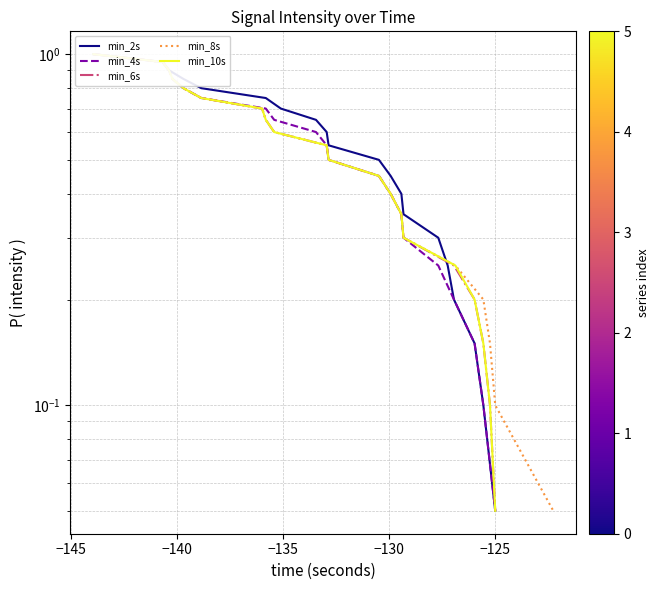

What are all the series names shown in the legend?

min_2s, min_4s, min_6s, min_8s, min_10s